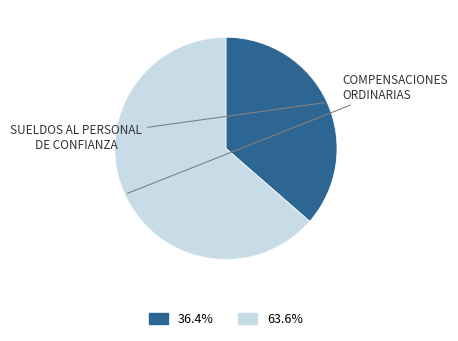

Between COMPENSACIONES ORDINARIAS and SUELDOS AL PERSONAL DE CONFIANZA, which is larger?

COMPENSACIONES ORDINARIAS